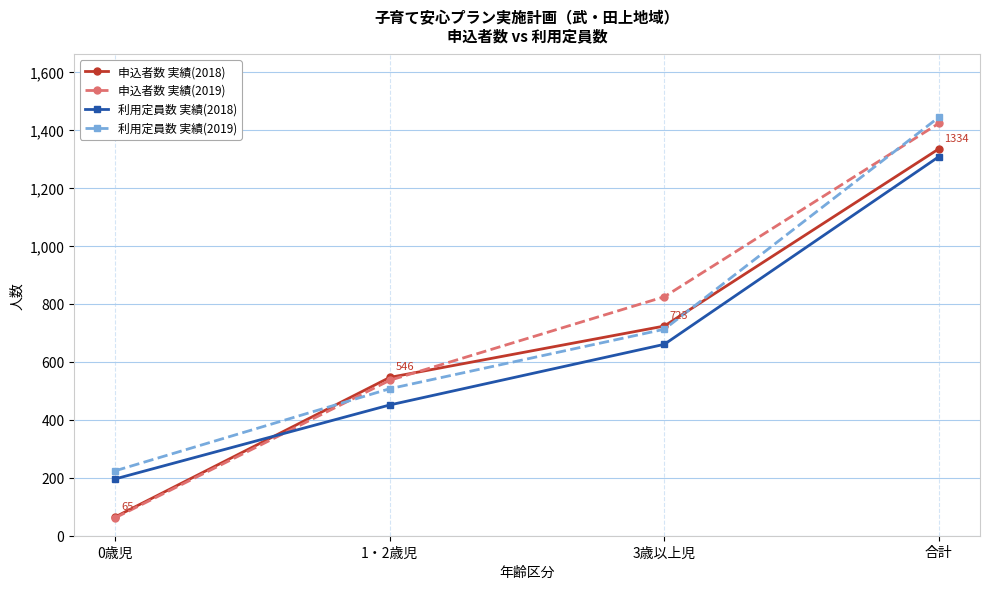

Rank the categories by 利用定員数 実績(2019) value from lowest to highest.

0歳児, 1・2歳児, 3歳以上児, 合計